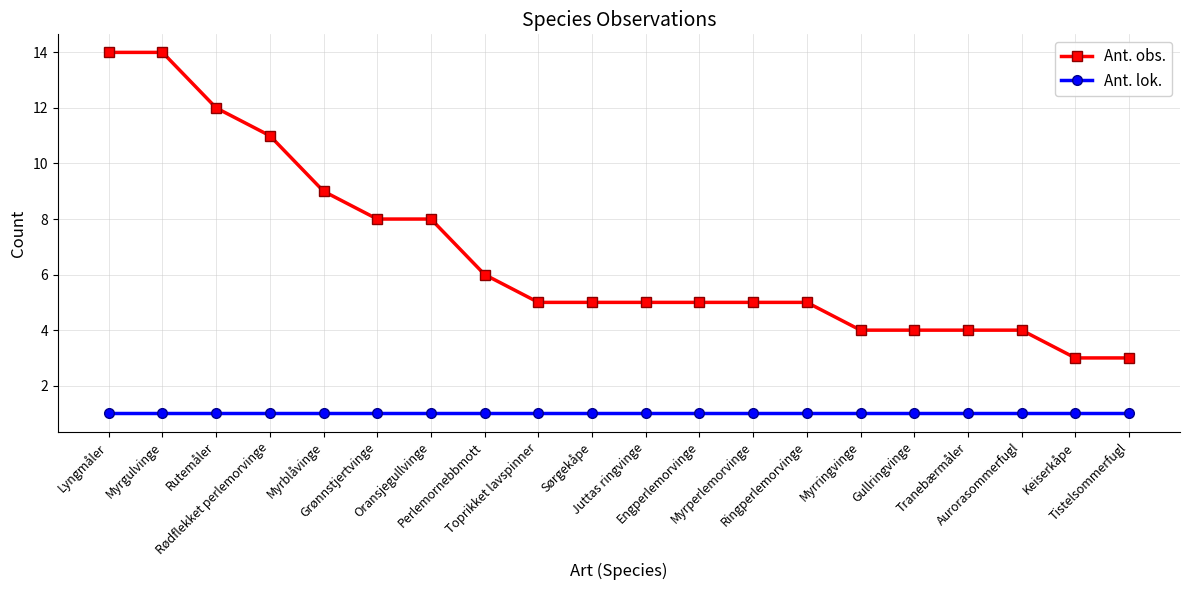

True or false: Ant. lok. and Ant. obs. intersect in this chart.

False